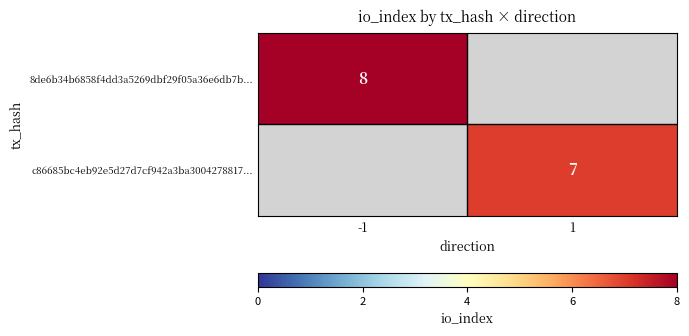

Which category has the highest value across all series?

-1